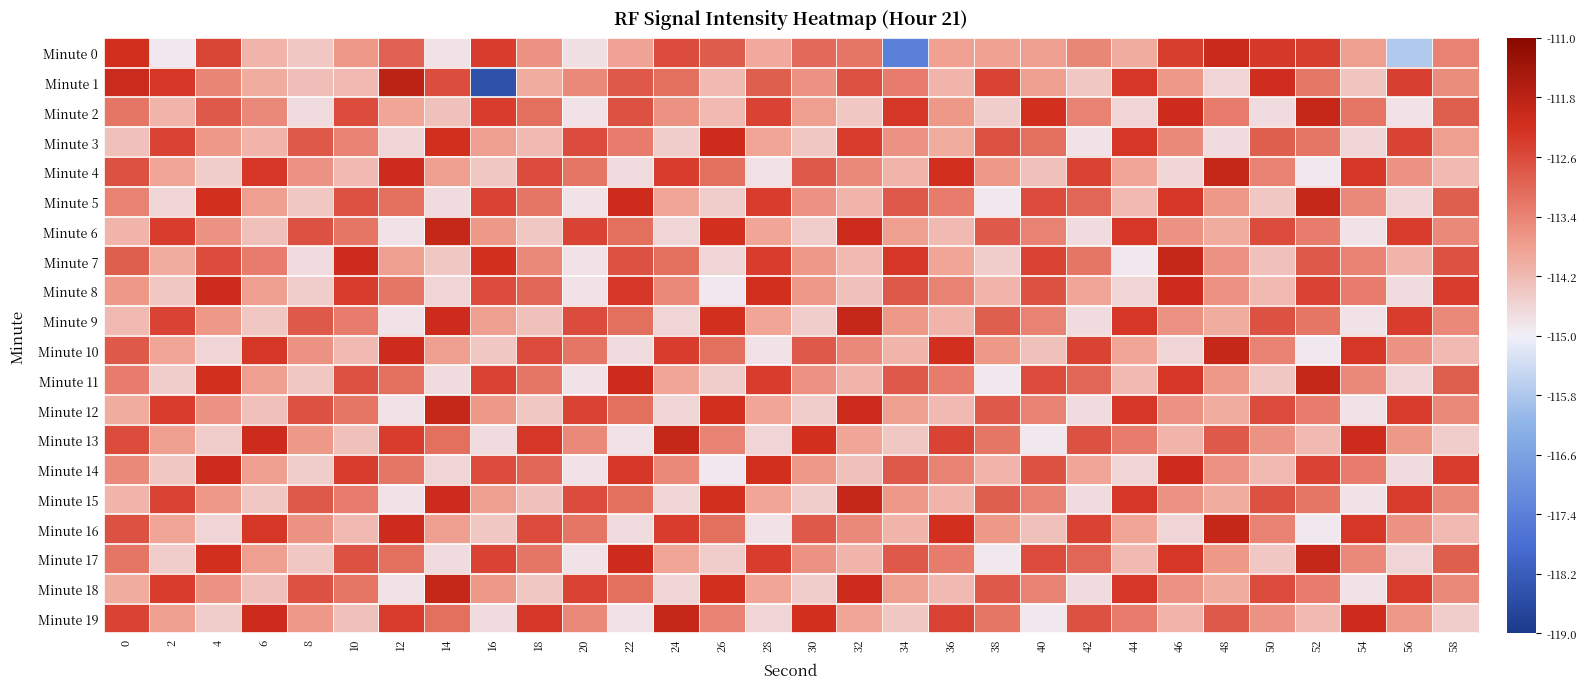

Reading right to left, list all the values displayed in this chart.

Minute 0: 58=0.7	56=0.4	54=0.7	52=0.8	50=0.8	48=0.9	46=0.8	44=0.6	42=0.7	40=0.7	38=0.6	36=0.6	34=0.2	32=0.7	30=0.7	28=0.6	26=0.8	24=0.8	22=0.6	20=0.5	18=0.7	16=0.8	14=0.5	12=0.8	10=0.7	8=0.6	6=0.6	4=0.8	2=0.5	0=0.9
Minute 1: 58=0.7	56=0.8	54=0.6	52=0.7	50=0.9	48=0.6	46=0.7	44=0.8	42=0.6	40=0.7	38=0.8	36=0.6	34=0.7	32=0.8	30=0.7	28=0.8	26=0.6	24=0.7	22=0.8	20=0.7	18=0.6	16=0.1	14=0.8	12=0.9	10=0.6	8=0.6	6=0.6	4=0.7	2=0.8	0=0.9
Minute 2: 58=0.8	56=0.5	54=0.7	52=0.9	50=0.5	48=0.7	46=0.9	44=0.6	42=0.7	40=0.8	38=0.6	36=0.7	34=0.8	32=0.6	30=0.7	28=0.8	26=0.6	24=0.7	22=0.8	20=0.5	18=0.7	16=0.8	14=0.6	12=0.6	10=0.8	8=0.5	6=0.7	4=0.8	2=0.6	0=0.7
Minute 3: 58=0.7	56=0.8	54=0.6	52=0.7	50=0.8	48=0.5	46=0.7	44=0.8	42=0.5	40=0.7	38=0.8	36=0.6	34=0.7	32=0.8	30=0.6	28=0.6	26=0.9	24=0.6	22=0.7	20=0.8	18=0.6	16=0.7	14=0.8	12=0.6	10=0.7	8=0.8	6=0.6	4=0.7	2=0.8	0=0.6
Minute 4: 58=0.6	56=0.7	54=0.8	52=0.5	50=0.7	48=0.9	46=0.6	44=0.6	42=0.8	40=0.6	38=0.7	36=0.8	34=0.6	32=0.7	30=0.8	28=0.5	26=0.7	24=0.8	22=0.5	20=0.7	18=0.8	16=0.6	14=0.7	12=0.9	10=0.6	8=0.7	6=0.8	4=0.6	2=0.6	0=0.8
Minute 5: 58=0.8	56=0.6	54=0.7	52=0.9	50=0.6	48=0.7	46=0.8	44=0.6	42=0.8	40=0.8	38=0.5	36=0.7	34=0.8	32=0.6	30=0.7	28=0.8	26=0.6	24=0.6	22=0.9	20=0.5	18=0.7	16=0.8	14=0.5	12=0.7	10=0.8	8=0.6	6=0.7	4=0.8	2=0.6	0=0.7
Minute 6: 58=0.7	56=0.8	54=0.5	52=0.7	50=0.8	48=0.6	46=0.7	44=0.8	42=0.5	40=0.7	38=0.8	36=0.6	34=0.7	32=0.9	30=0.6	28=0.6	26=0.8	24=0.6	22=0.7	20=0.8	18=0.6	16=0.7	14=0.9	12=0.5	10=0.7	8=0.8	6=0.6	4=0.7	2=0.8	0=0.6
Minute 7: 58=0.8	56=0.6	54=0.7	52=0.8	50=0.6	48=0.7	46=0.9	44=0.5	42=0.7	40=0.8	38=0.6	36=0.6	34=0.8	32=0.6	30=0.7	28=0.8	26=0.6	24=0.7	22=0.8	20=0.5	18=0.7	16=0.8	14=0.6	12=0.7	10=0.9	8=0.5	6=0.7	4=0.8	2=0.6	0=0.8
Minute 8: 58=0.8	56=0.5	54=0.7	52=0.8	50=0.6	48=0.7	46=0.9	44=0.6	42=0.6	40=0.8	38=0.6	36=0.7	34=0.8	32=0.6	30=0.7	28=0.8	26=0.5	24=0.7	22=0.8	20=0.5	18=0.8	16=0.8	14=0.6	12=0.7	10=0.8	8=0.6	6=0.7	4=0.9	2=0.6	0=0.7
Minute 9: 58=0.7	56=0.8	54=0.5	52=0.7	50=0.8	48=0.6	46=0.7	44=0.8	42=0.5	40=0.7	38=0.8	36=0.6	34=0.7	32=0.9	30=0.6	28=0.6	26=0.8	24=0.6	22=0.7	20=0.8	18=0.6	16=0.7	14=0.9	12=0.5	10=0.7	8=0.8	6=0.6	4=0.7	2=0.8	0=0.6
Minute 10: 58=0.6	56=0.7	54=0.8	52=0.5	50=0.7	48=0.9	46=0.6	44=0.6	42=0.8	40=0.6	38=0.7	36=0.8	34=0.6	32=0.7	30=0.8	28=0.5	26=0.7	24=0.8	22=0.5	20=0.7	18=0.8	16=0.6	14=0.7	12=0.9	10=0.6	8=0.7	6=0.8	4=0.6	2=0.6	0=0.8
Minute 11: 58=0.8	56=0.6	54=0.7	52=0.9	50=0.6	48=0.7	46=0.8	44=0.6	42=0.8	40=0.8	38=0.5	36=0.7	34=0.8	32=0.6	30=0.7	28=0.8	26=0.6	24=0.6	22=0.9	20=0.5	18=0.7	16=0.8	14=0.5	12=0.7	10=0.8	8=0.6	6=0.7	4=0.8	2=0.6	0=0.7
Minute 12: 58=0.7	56=0.8	54=0.5	52=0.7	50=0.8	48=0.6	46=0.7	44=0.8	42=0.5	40=0.7	38=0.8	36=0.6	34=0.7	32=0.9	30=0.6	28=0.6	26=0.8	24=0.6	22=0.7	20=0.8	18=0.6	16=0.7	14=0.9	12=0.5	10=0.7	8=0.8	6=0.6	4=0.7	2=0.8	0=0.6
Minute 13: 58=0.6	56=0.7	54=0.9	52=0.6	50=0.7	48=0.8	46=0.6	44=0.7	42=0.8	40=0.5	38=0.7	36=0.8	34=0.6	32=0.6	30=0.8	28=0.6	26=0.7	24=0.9	22=0.5	20=0.7	18=0.8	16=0.5	14=0.7	12=0.8	10=0.6	8=0.7	6=0.9	4=0.6	2=0.7	0=0.8
Minute 14: 58=0.8	56=0.5	54=0.7	52=0.8	50=0.6	48=0.7	46=0.9	44=0.6	42=0.6	40=0.8	38=0.6	36=0.7	34=0.8	32=0.6	30=0.7	28=0.8	26=0.5	24=0.7	22=0.8	20=0.5	18=0.8	16=0.8	14=0.6	12=0.7	10=0.8	8=0.6	6=0.7	4=0.9	2=0.6	0=0.7
Minute 15: 58=0.7	56=0.8	54=0.5	52=0.7	50=0.8	48=0.6	46=0.7	44=0.8	42=0.5	40=0.7	38=0.8	36=0.6	34=0.7	32=0.9	30=0.6	28=0.6	26=0.8	24=0.6	22=0.7	20=0.8	18=0.6	16=0.7	14=0.9	12=0.5	10=0.7	8=0.8	6=0.6	4=0.7	2=0.8	0=0.6
Minute 16: 58=0.6	56=0.7	54=0.8	52=0.5	50=0.7	48=0.9	46=0.6	44=0.6	42=0.8	40=0.6	38=0.7	36=0.8	34=0.6	32=0.7	30=0.8	28=0.5	26=0.7	24=0.8	22=0.5	20=0.7	18=0.8	16=0.6	14=0.7	12=0.9	10=0.6	8=0.7	6=0.8	4=0.6	2=0.6	0=0.8
Minute 17: 58=0.8	56=0.6	54=0.7	52=0.9	50=0.6	48=0.7	46=0.8	44=0.6	42=0.8	40=0.8	38=0.5	36=0.7	34=0.8	32=0.6	30=0.7	28=0.8	26=0.6	24=0.6	22=0.9	20=0.5	18=0.7	16=0.8	14=0.5	12=0.7	10=0.8	8=0.6	6=0.7	4=0.8	2=0.6	0=0.7
Minute 18: 58=0.7	56=0.8	54=0.5	52=0.7	50=0.8	48=0.6	46=0.7	44=0.8	42=0.5	40=0.7	38=0.8	36=0.6	34=0.7	32=0.9	30=0.6	28=0.6	26=0.8	24=0.6	22=0.7	20=0.8	18=0.6	16=0.7	14=0.9	12=0.5	10=0.7	8=0.8	6=0.6	4=0.7	2=0.8	0=0.6
Minute 19: 58=0.6	56=0.7	54=0.9	52=0.6	50=0.7	48=0.8	46=0.6	44=0.7	42=0.8	40=0.5	38=0.7	36=0.8	34=0.6	32=0.6	30=0.8	28=0.6	26=0.7	24=0.9	22=0.5	20=0.7	18=0.8	16=0.5	14=0.7	12=0.8	10=0.6	8=0.7	6=0.9	4=0.6	2=0.7	0=0.8